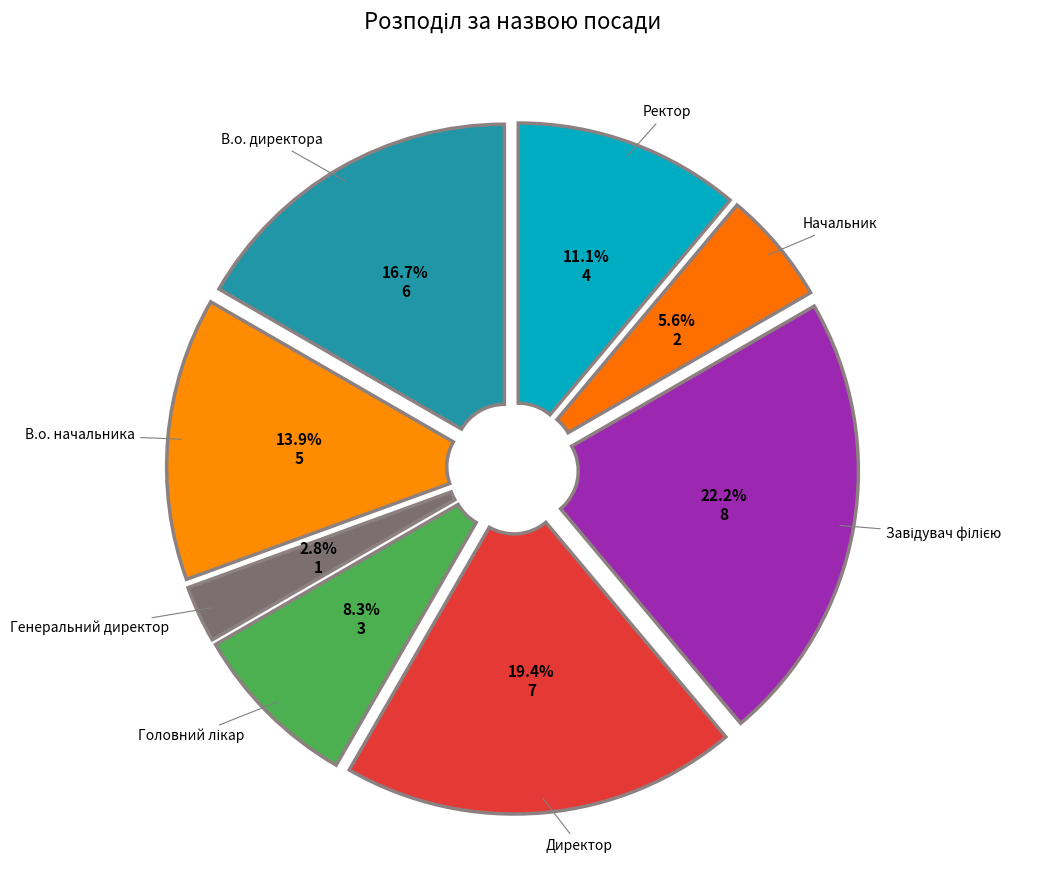

To the nearest percent, what percentage of the pie is Начальник?

6%